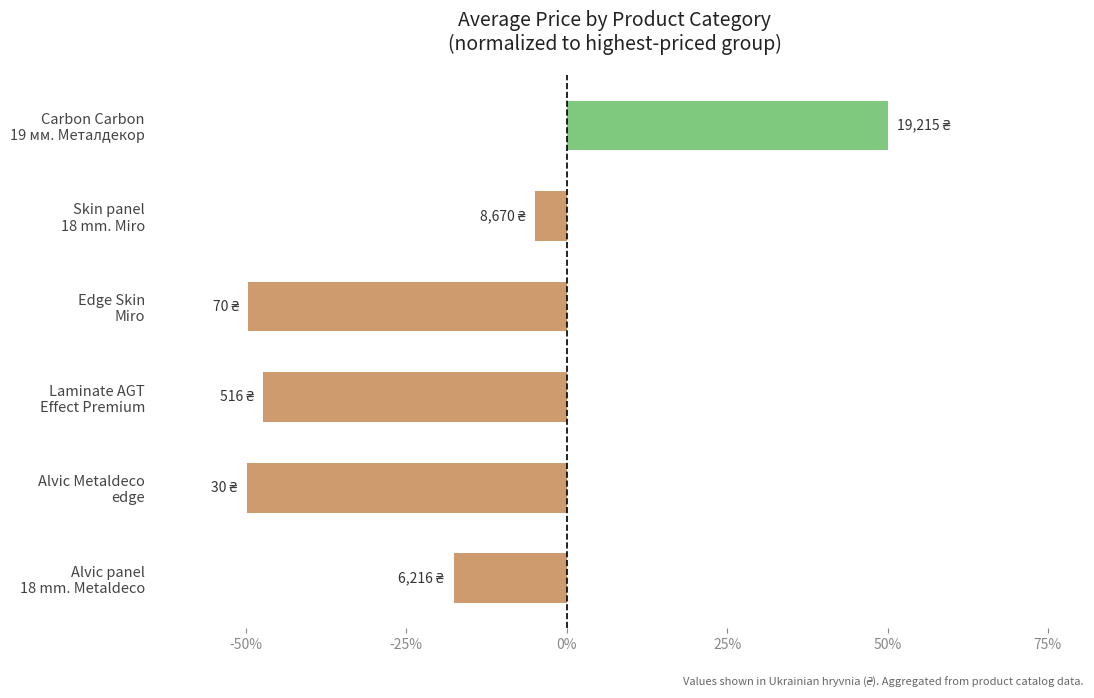

Where is the data nearest to the value 0?

Skin panel
18 mm. Miro